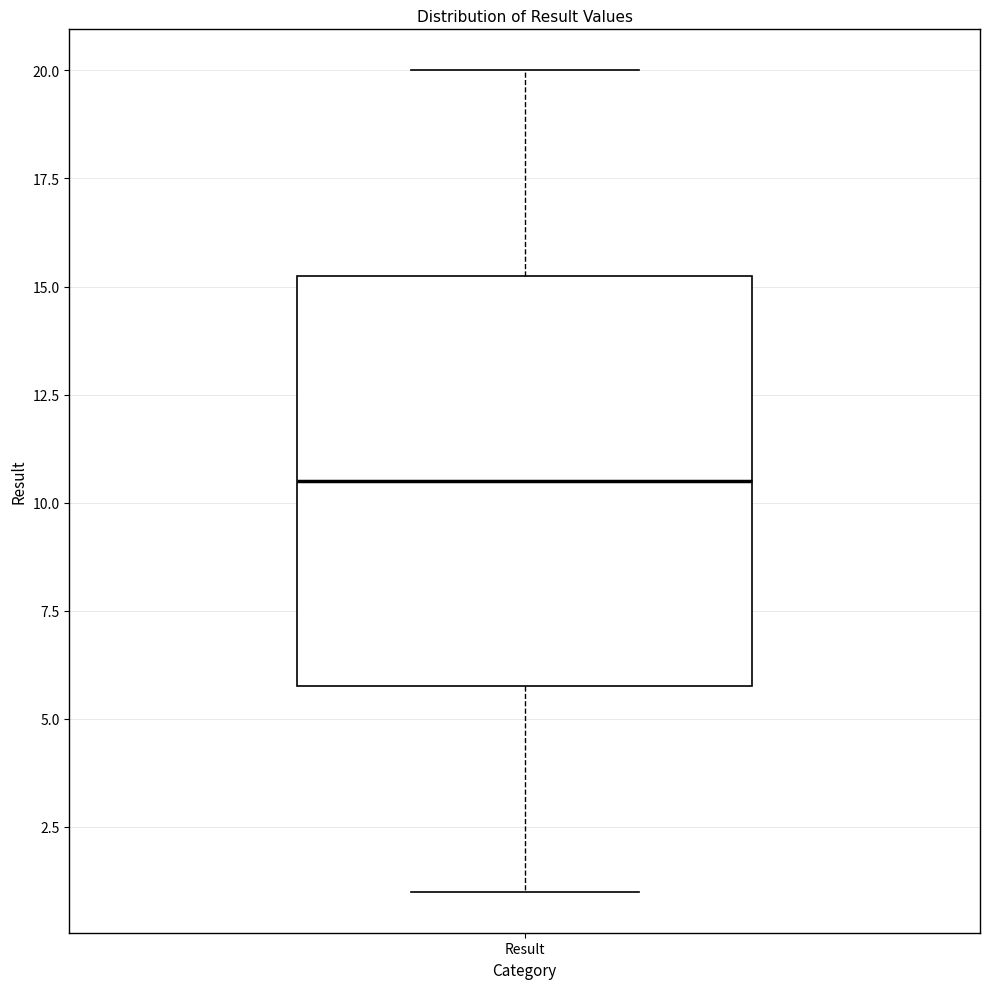

Where does the lower whisker of the box for Result end on the y-axis? The values are not printed on the chart, so give them approximately, as read against the axis.

1.0